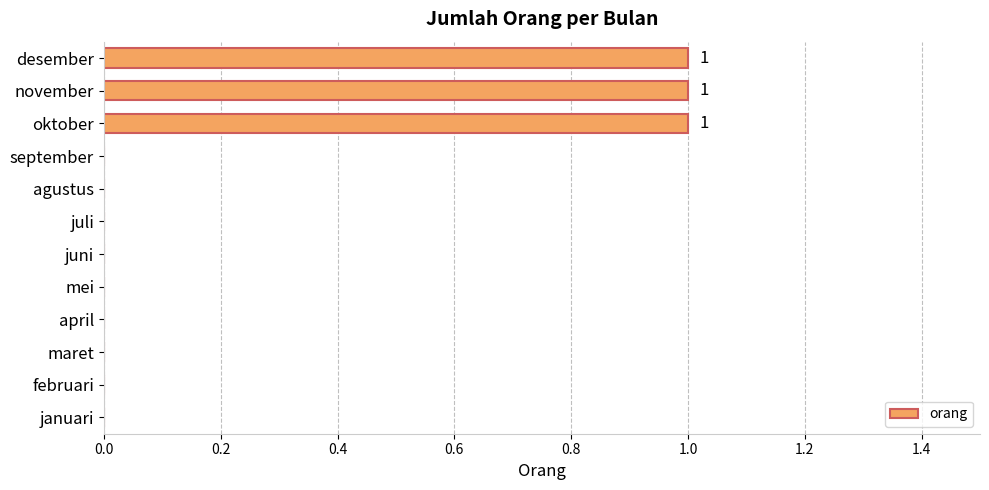

What is the sum of all values?

3